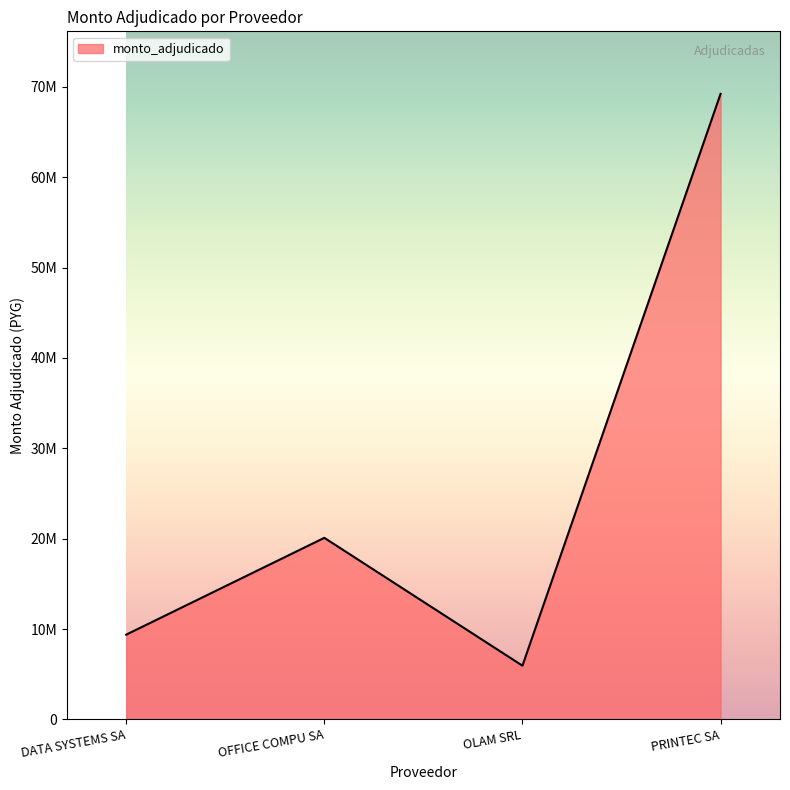

Which category has the highest value across all series?

PRINTEC SA